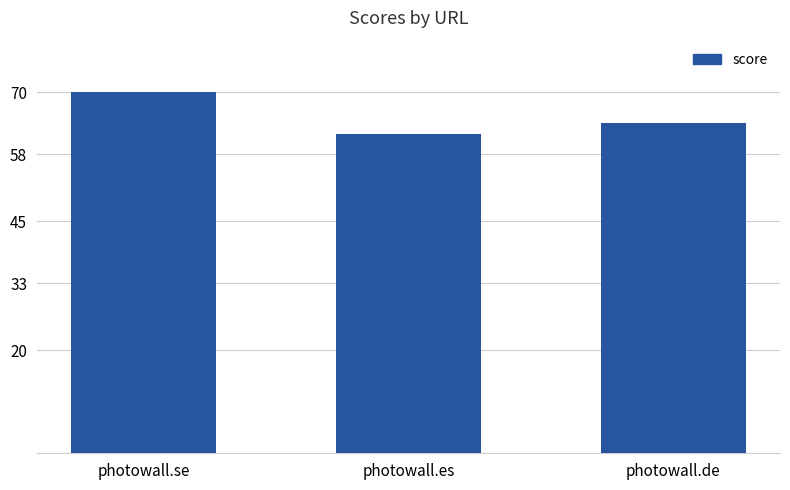

What is the average value?

65